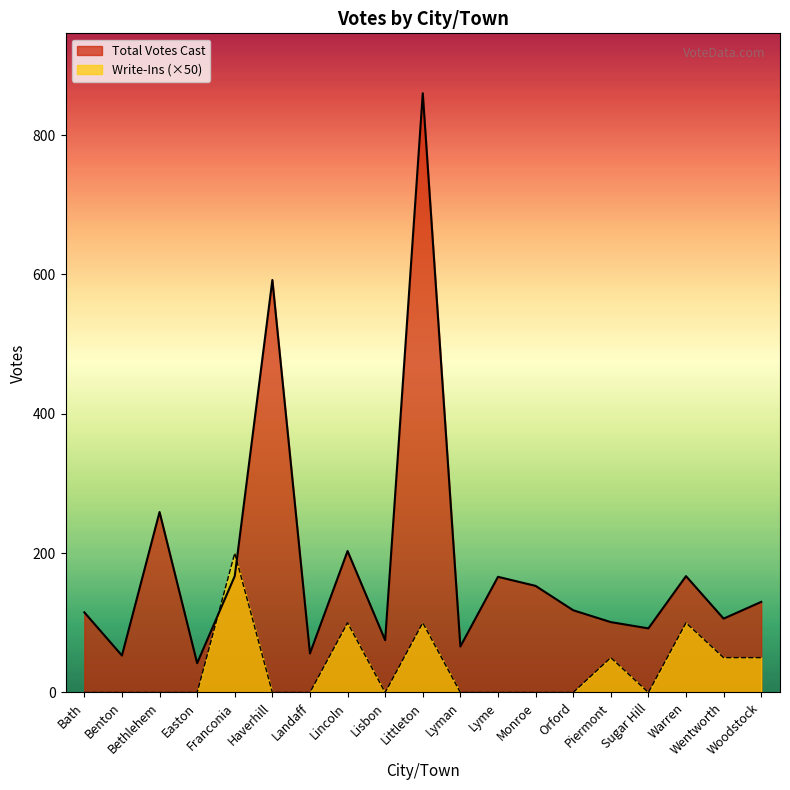

Which series has the largest total across all categories?

Total Votes Cast